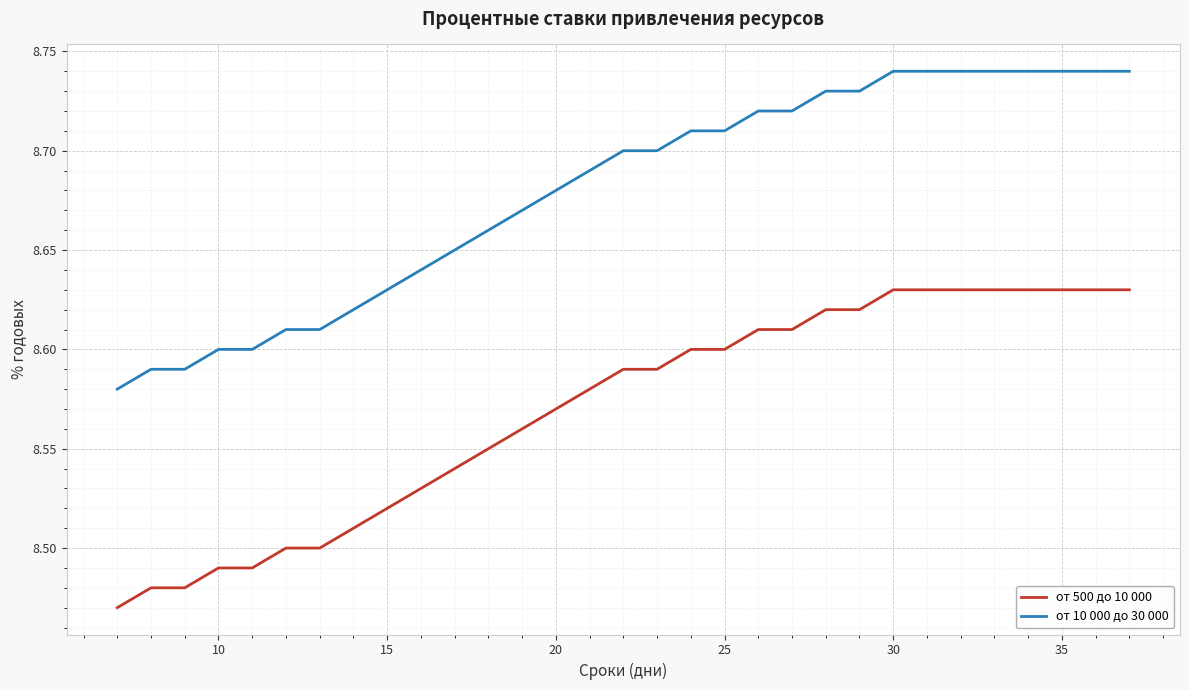

Rank the series by their average value, from lowest to highest.

от 500 до 10 000, от 10 000 до 30 000